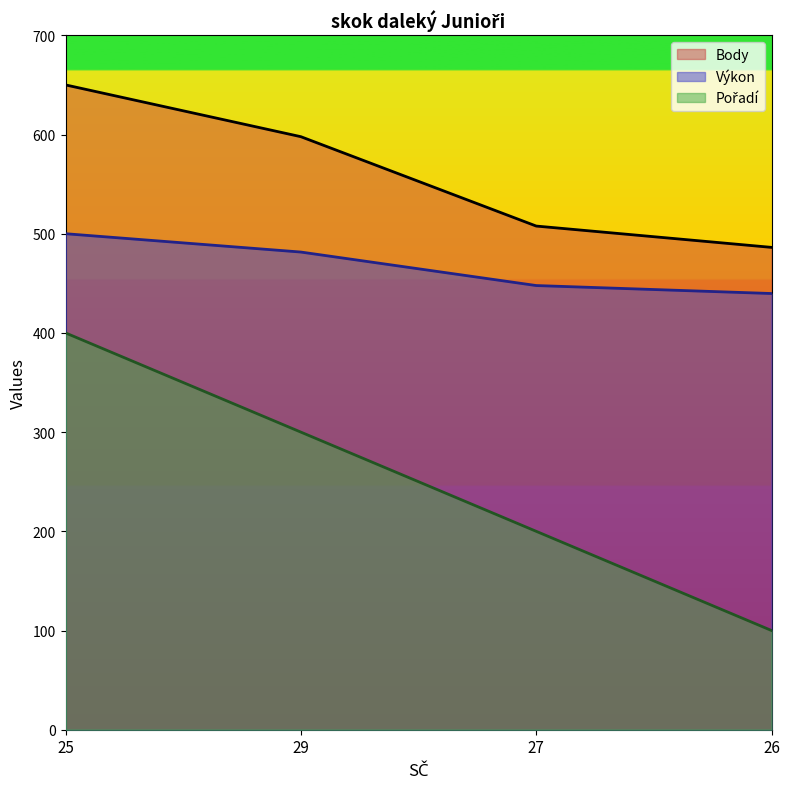

Does the chart display data point markers on the line(s)?

No